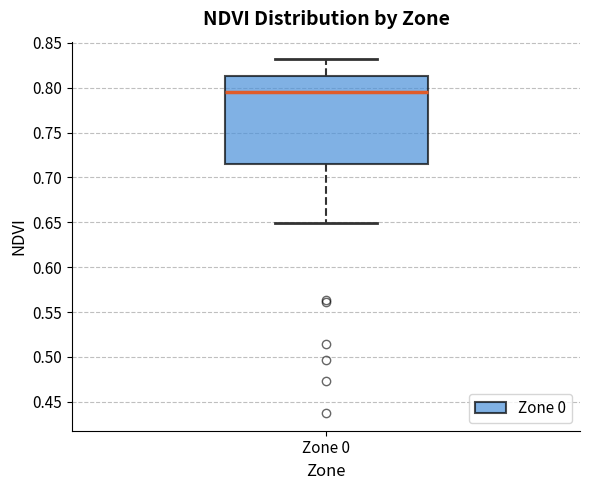

Where is the lower edge of the box for Zone 0 on the y-axis? The values are not printed on the chart, so give them approximately, as read against the axis.

0.715